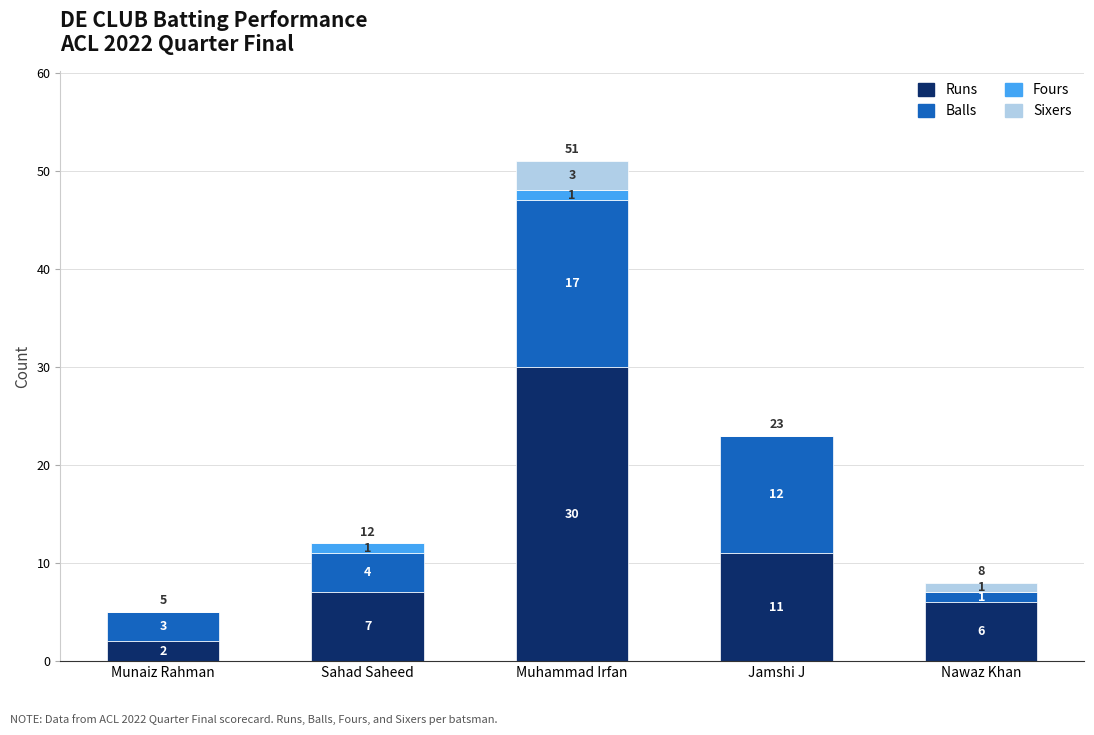

Is it true that Runs equals 48 at Muhammad Irfan?

False